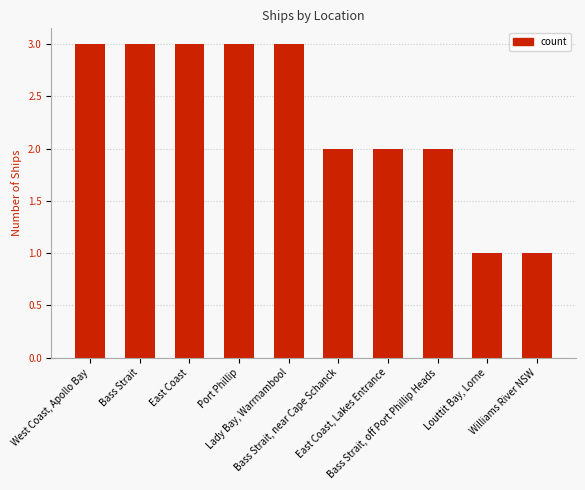

Reading right to left, transcribe all the data shown in this chart.

1	1	2	2	2	3	3	3	3	3